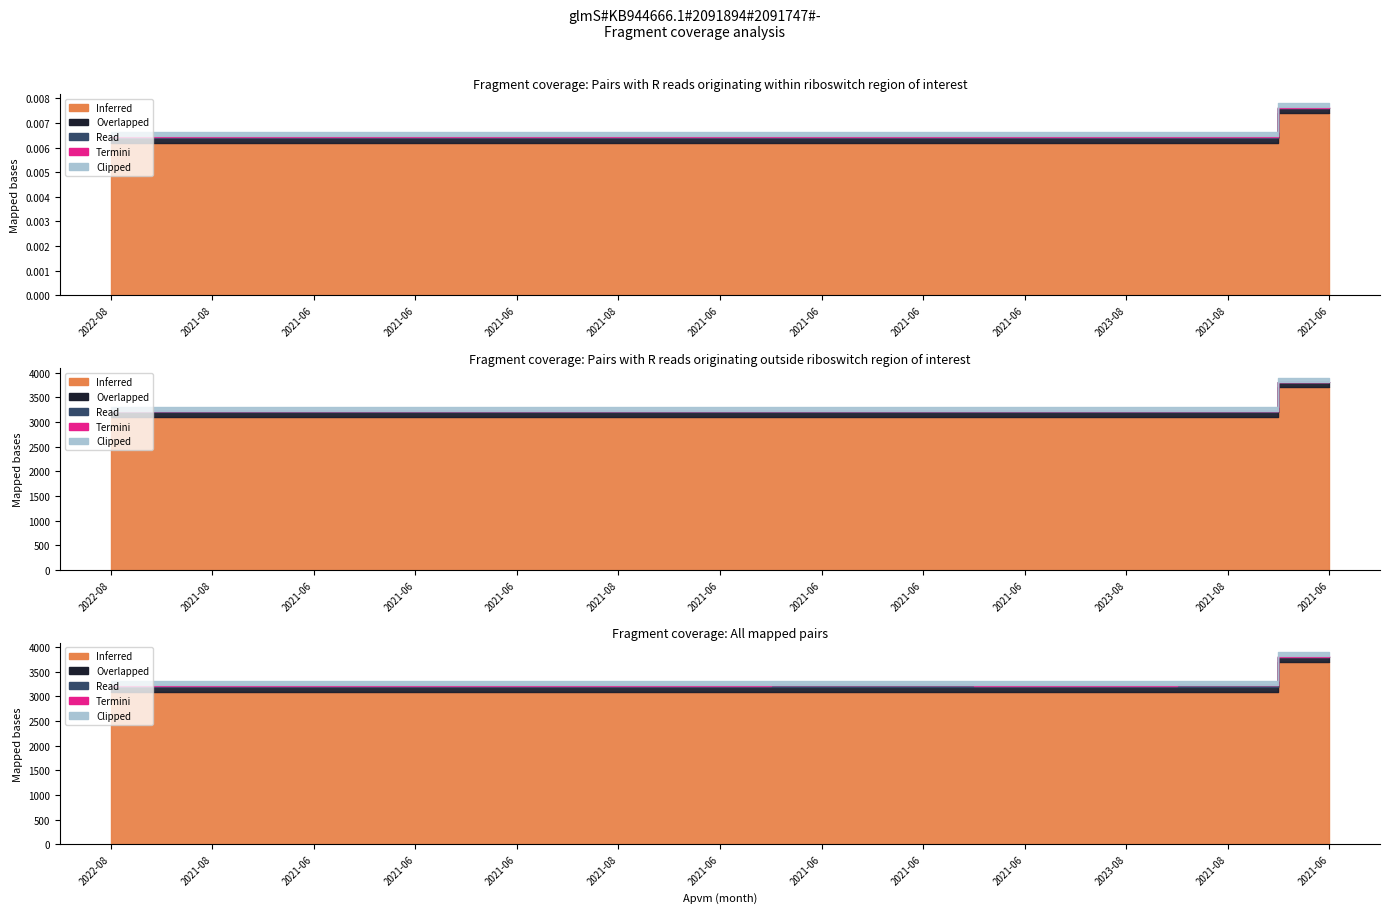

Is it true that Overlapped equals 54.1 at 2022-08?

False